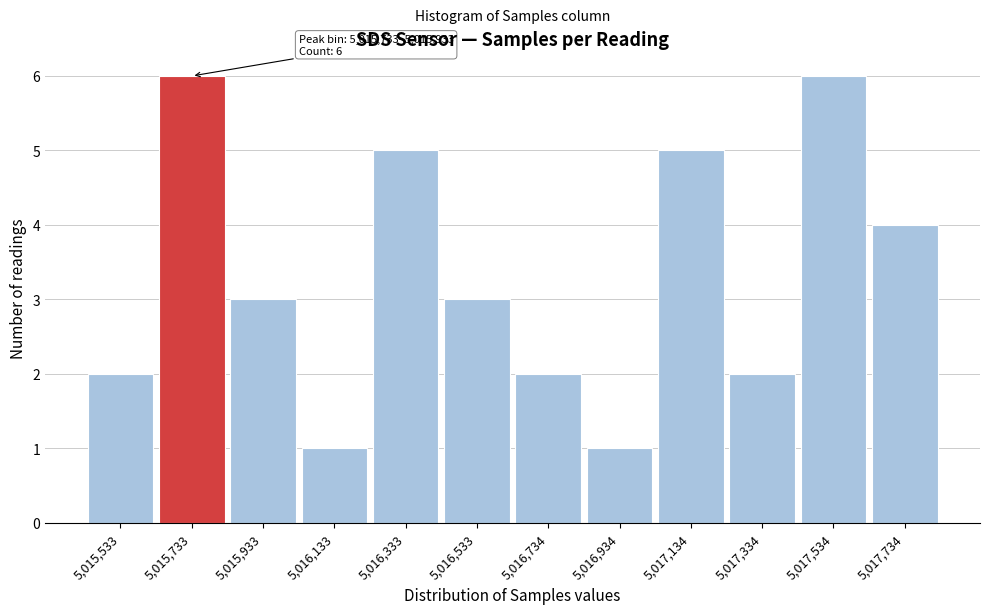

Reading right to left, what are all the values shown in this chart?

4	6	2	5	1	2	3	5	1	3	6	2